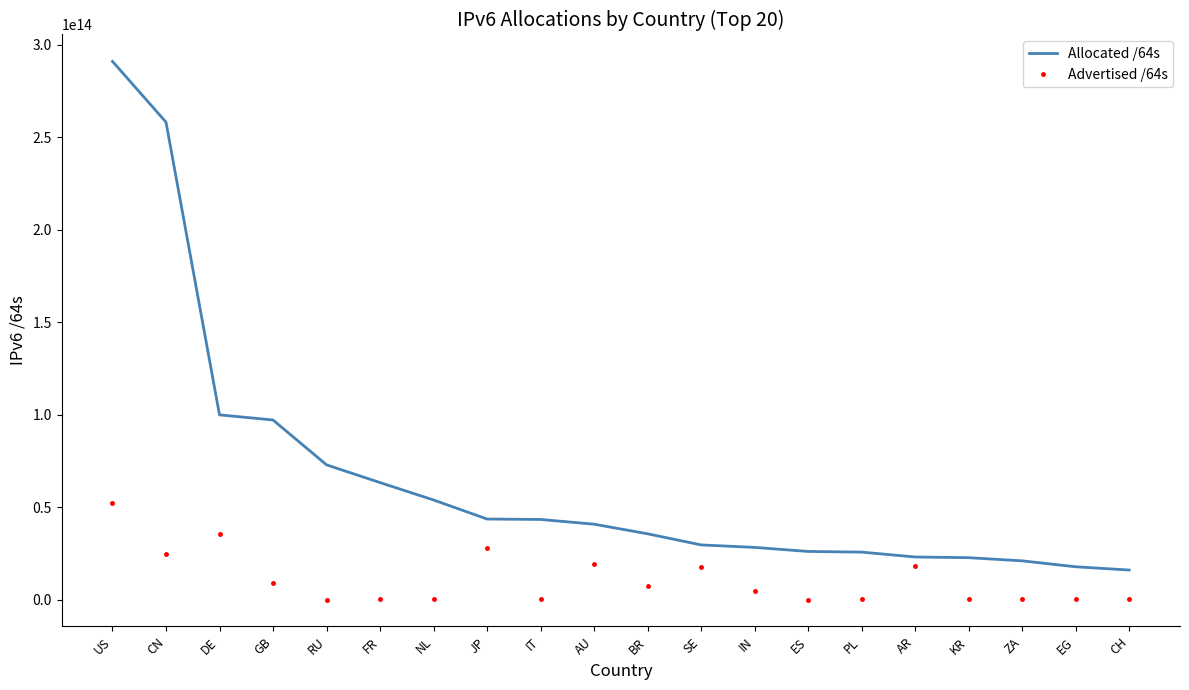

List the series in order of their peak value, lowest first.

Advertised /64s, Allocated /64s